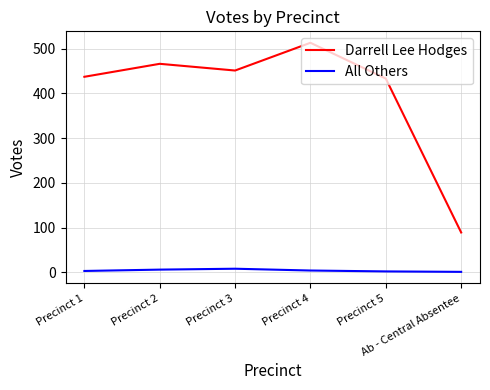

Which series has the largest total across all categories?

Darrell Lee Hodges